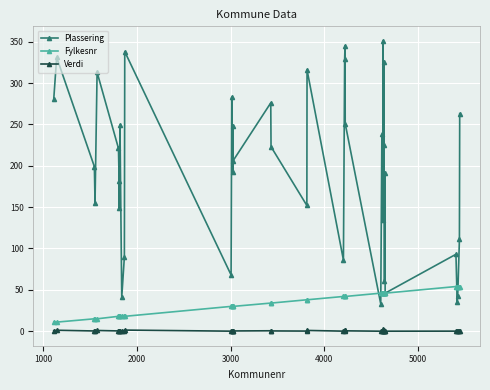

Which series has the largest total across all categories?

Plassering